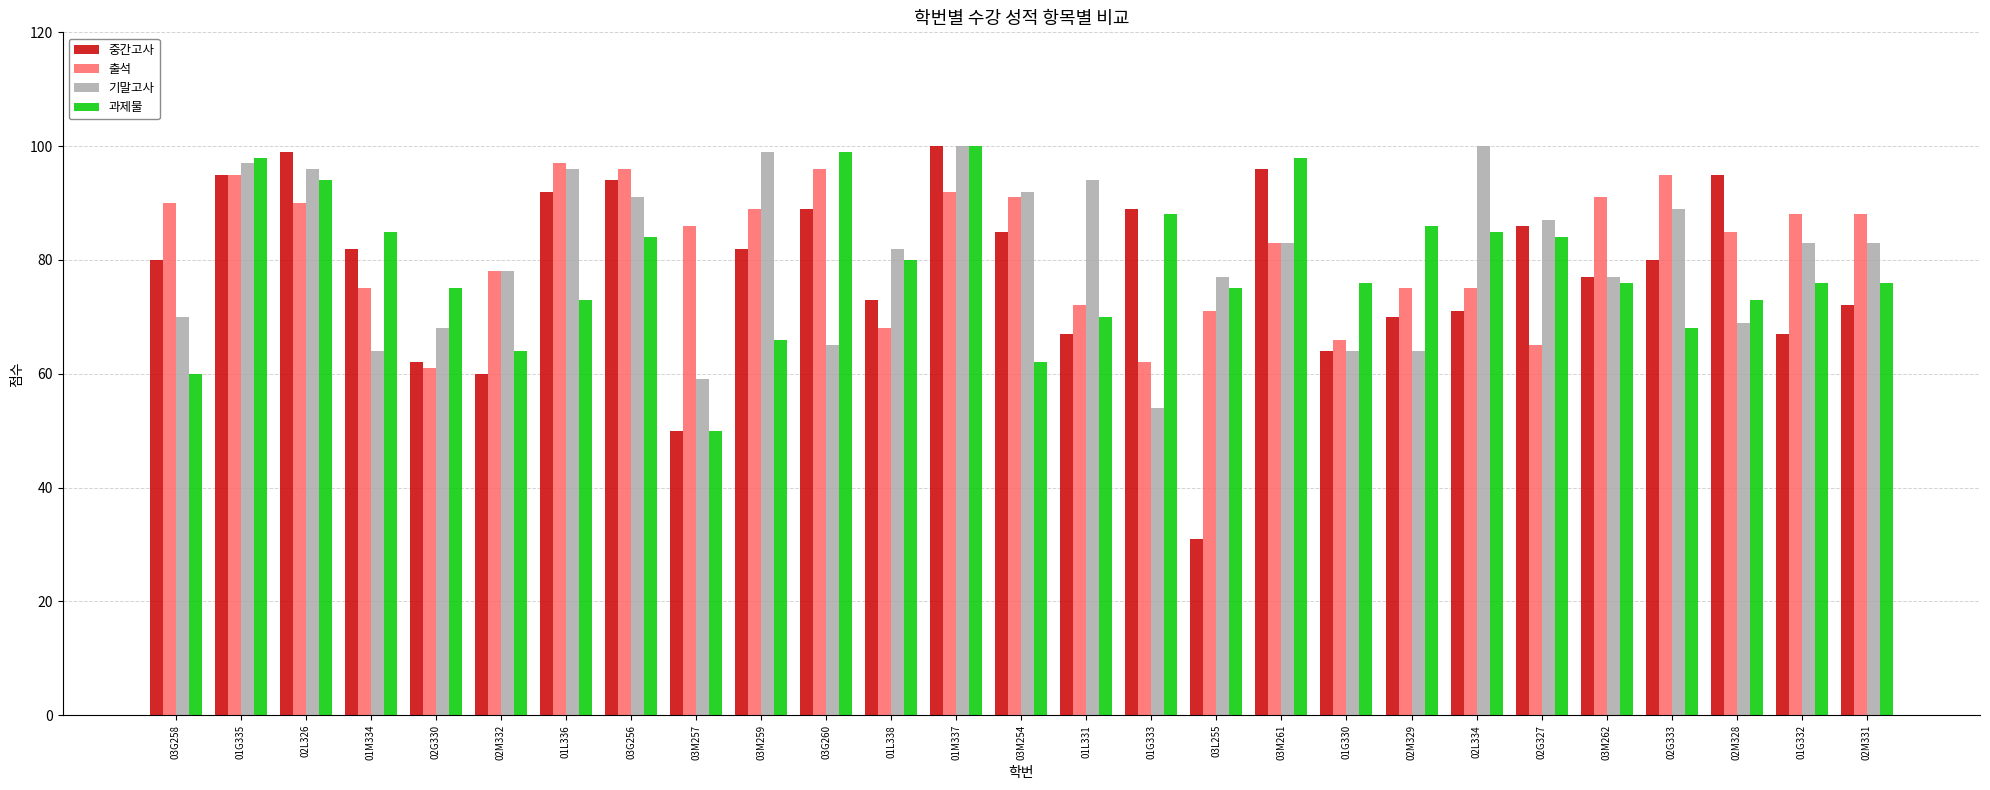

How many groups of bars are there?

27